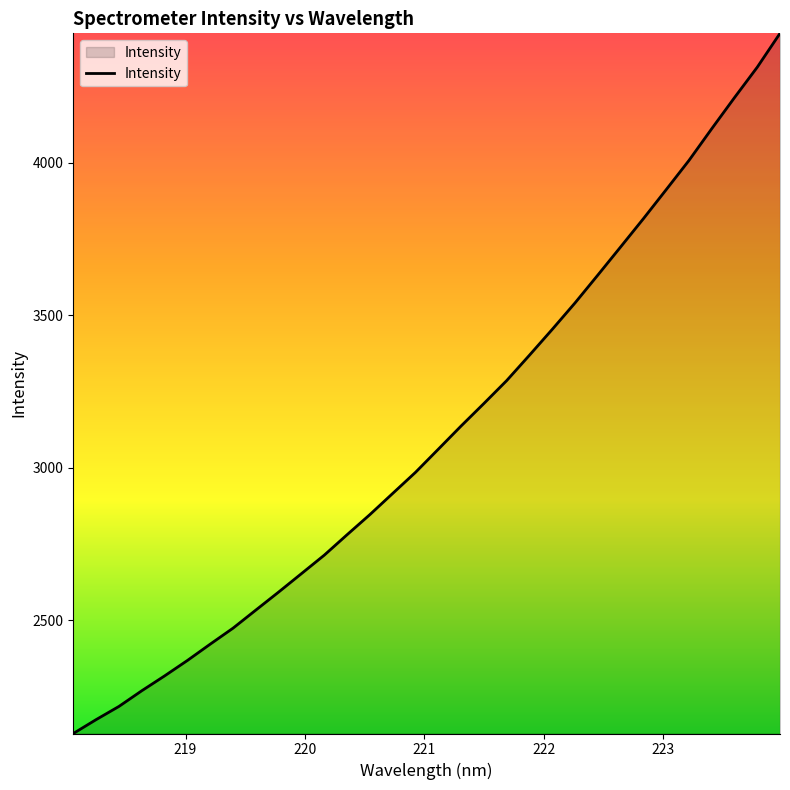

What is the maximum value shown in the chart?

4423.5